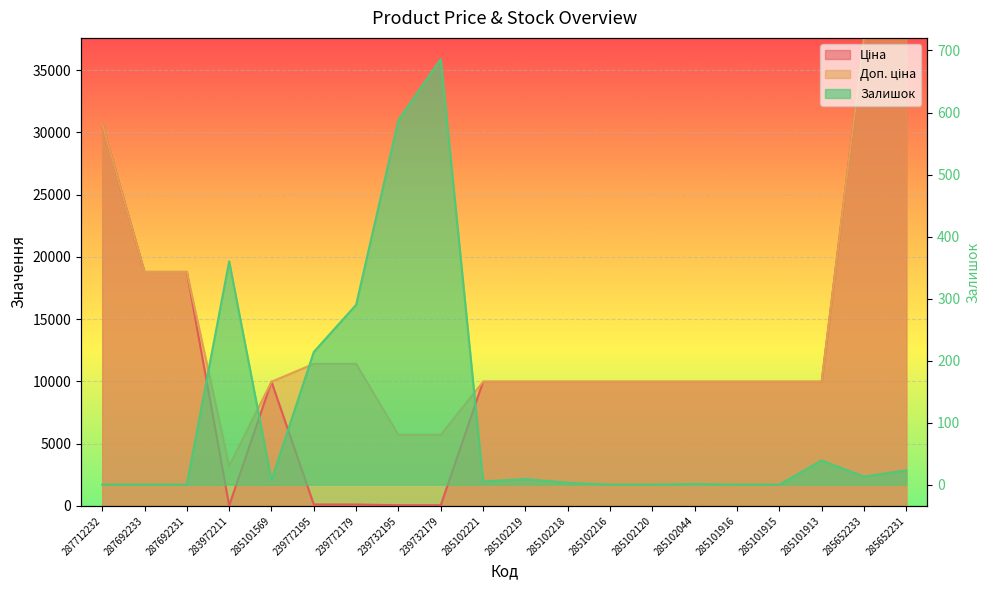

Reading left to right, extract all data points from this chart.

Ціна: 287712232=30717.1	287692233=18796.8	287692231=18796.8	283972211=32.0	285101569=9975.0	239772195=114.1	239772179=114.1	239732195=57.0	239732179=57.0	285102221=9975.0	285102219=9975.0	285102218=9975.0	285102216=9975.0	285102120=9975.0	285102044=9975.0	285101916=9975.0	285101915=9975.0	285101913=9975.0	285652233=37593.6	285652231=37593.6
Доп. ціна: 287712232=30717.1	287692233=18796.8	287692231=18796.8	283972211=3205.0	285101569=9975.0	239772195=11410.0	239772179=11410.0	239732195=5705.0	239732179=5705.0	285102221=9975.0	285102219=9975.0	285102218=9975.0	285102216=9975.0	285102120=9975.0	285102044=9975.0	285101916=9975.0	285101915=9975.0	285101913=9975.0	285652233=37593.6	285652231=37593.6
Залишок: 287712232=0.0	287692233=0.0	287692231=0.0	283972211=360.0	285101569=7.0	239772195=214.0	239772179=290.0	239732195=588.0	239732179=686.0	285102221=5.0	285102219=9.0	285102218=3.0	285102216=0.0	285102120=0.0	285102044=1.0	285101916=0.0	285101915=0.0	285101913=39.0	285652233=13.0	285652231=23.0